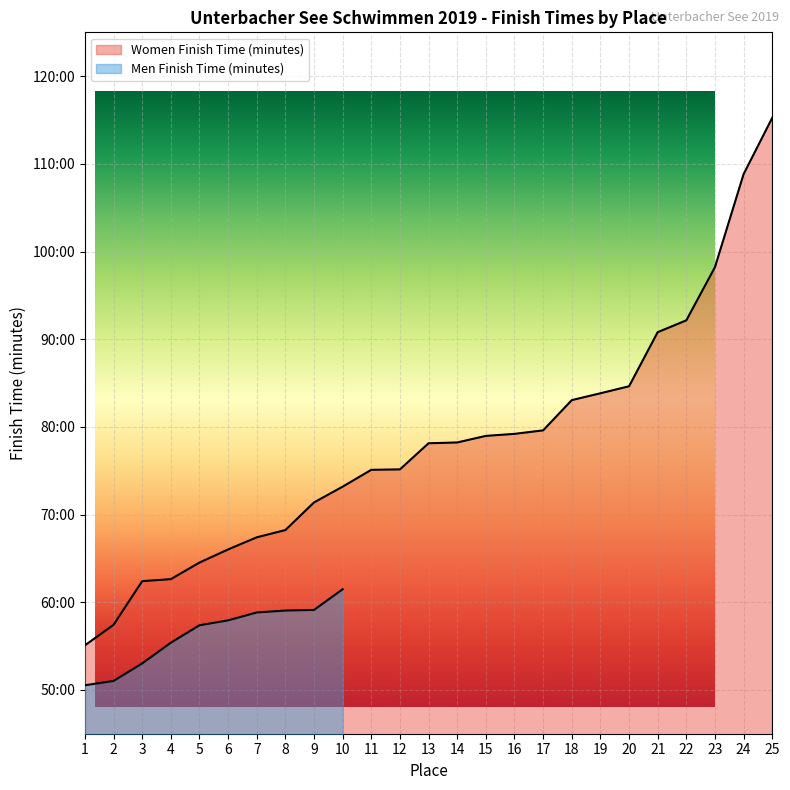

Reading right to left, extract all data points from this chart.

25=115.2	24=108.8	23=98.2	22=92.2	21=90.8	20=84.6	19=83.8	18=83.0	17=79.6	16=79.2	15=79.0	14=78.2	13=78.1	12=75.2	11=75.1	10=73.2	9=71.4	8=68.2	7=67.4	6=66.0	5=64.5	4=62.6	3=62.4	2=57.4	1=55.1